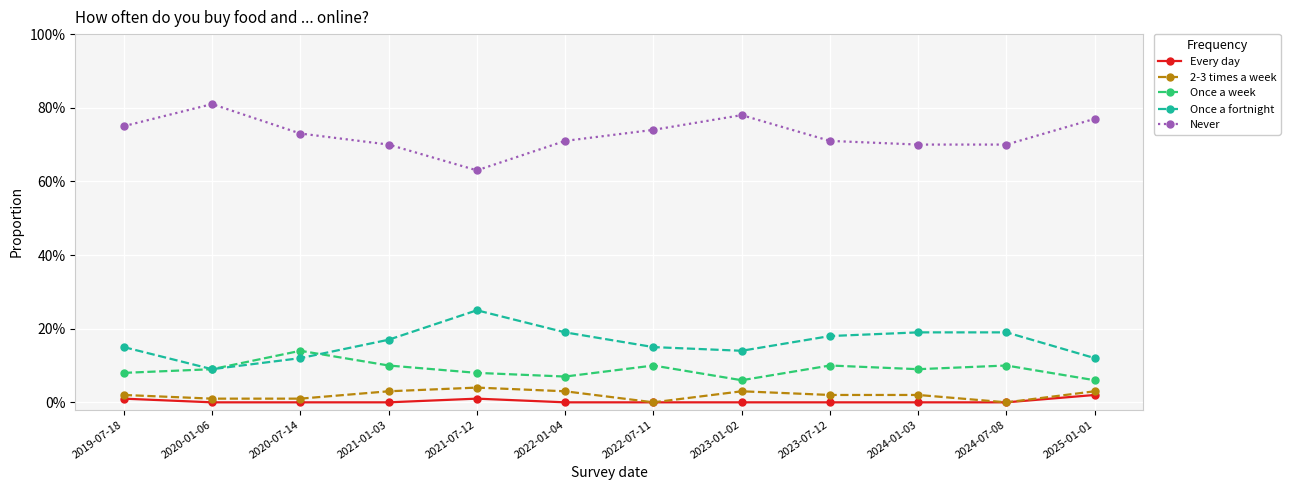

Does the chart have visible grid lines?

Yes